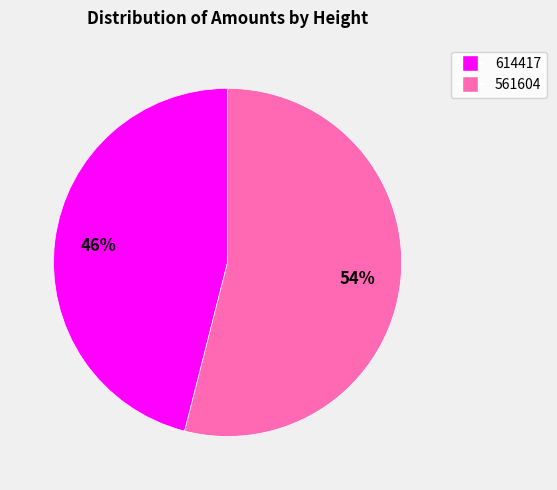

Is it true that 561604 is 40% of the pie?

False